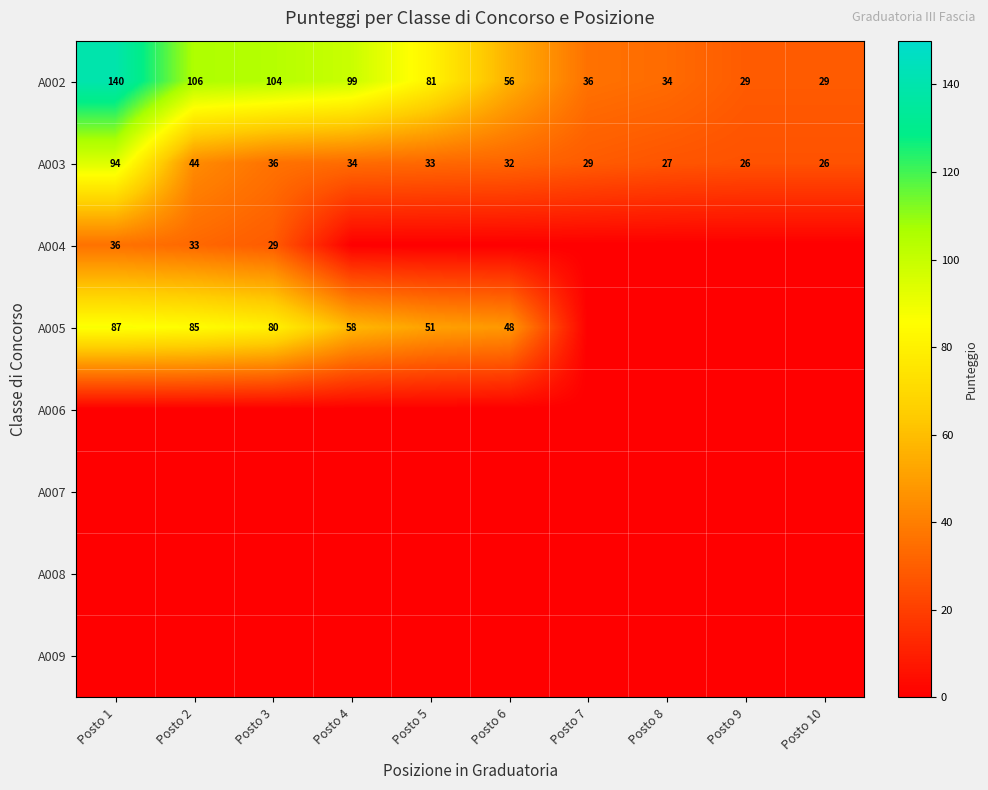

Between Posto 3 and Posto 2, which is larger?

Posto 2